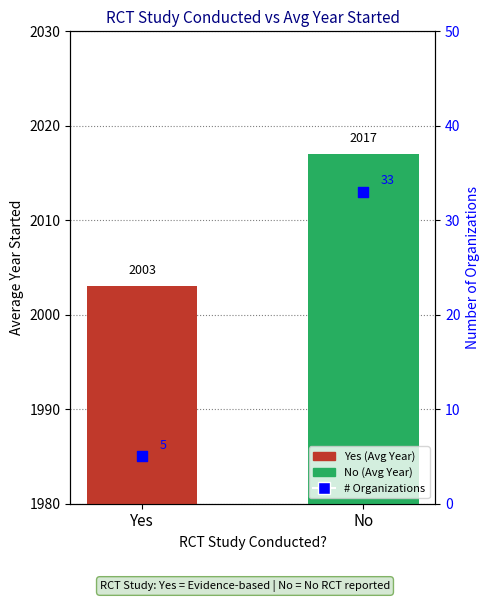

At how many categories does at least one series exceed 1767?

2